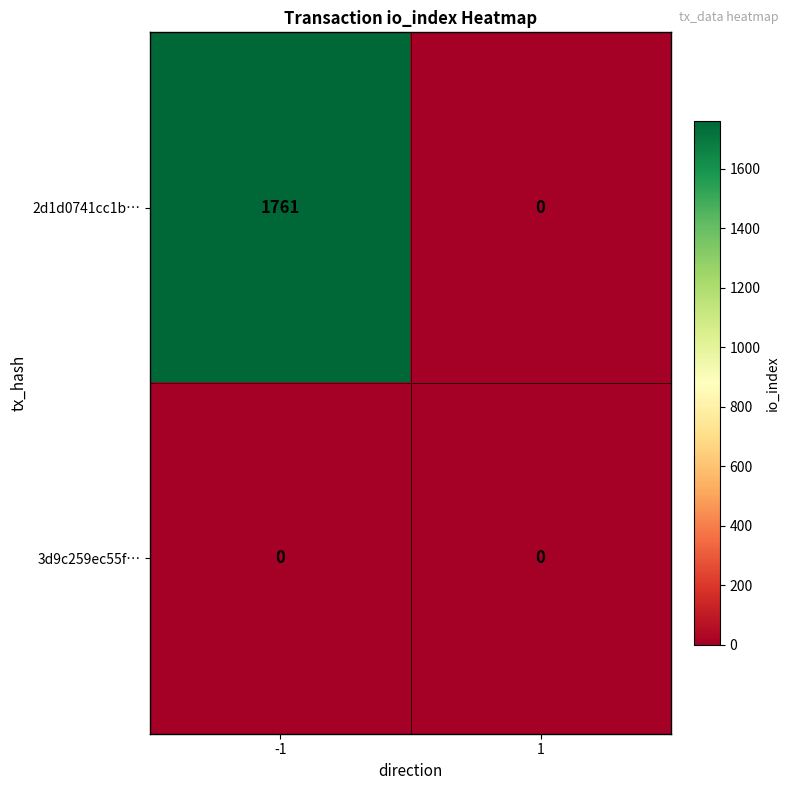

At which category is the sum across all series the highest?

-1